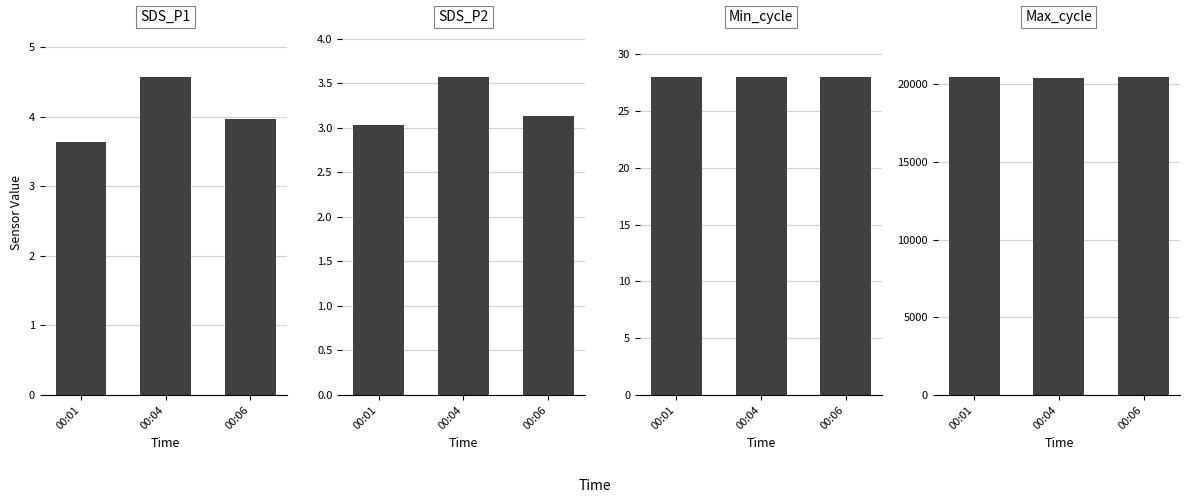

What is the total value across all series at 00:04?

20467.1